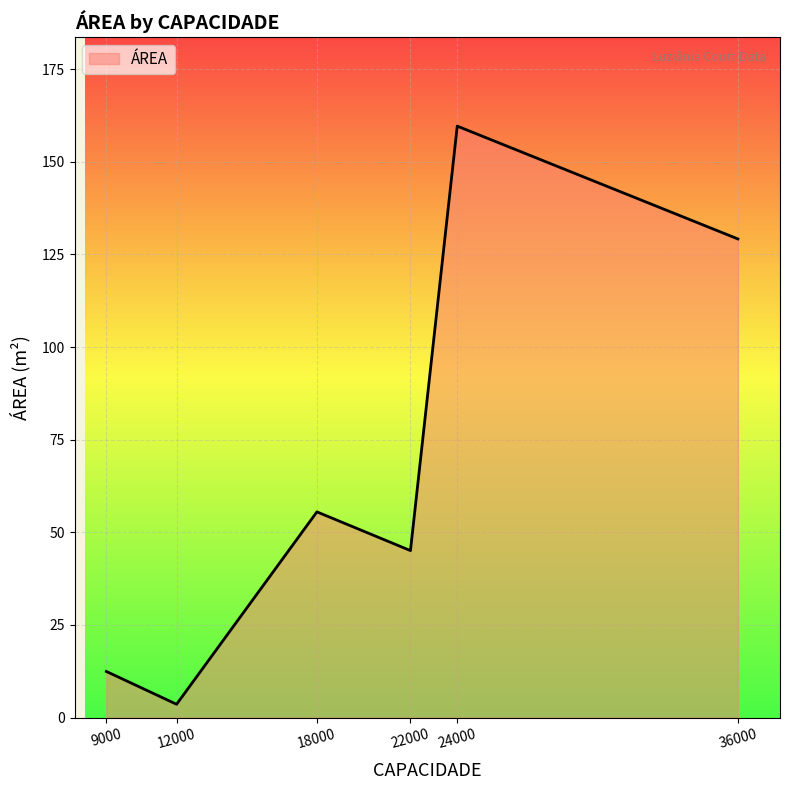

True or false: the data shows 226.5 at 24000.

False